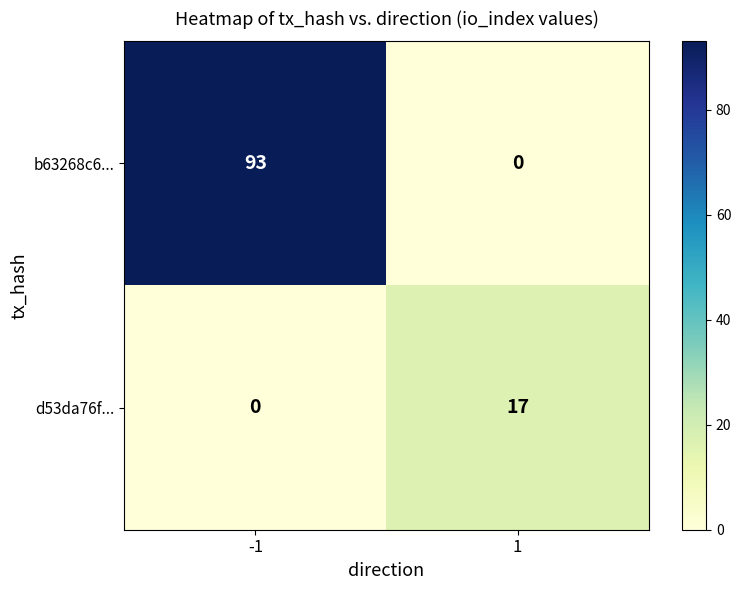

What is the sum of the b63268c6... values at 1 and -1?

93